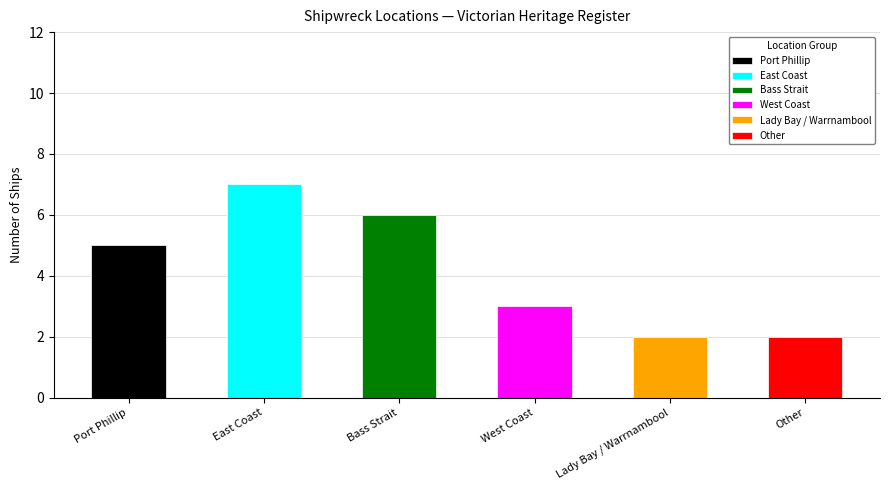

What is the average value?

4